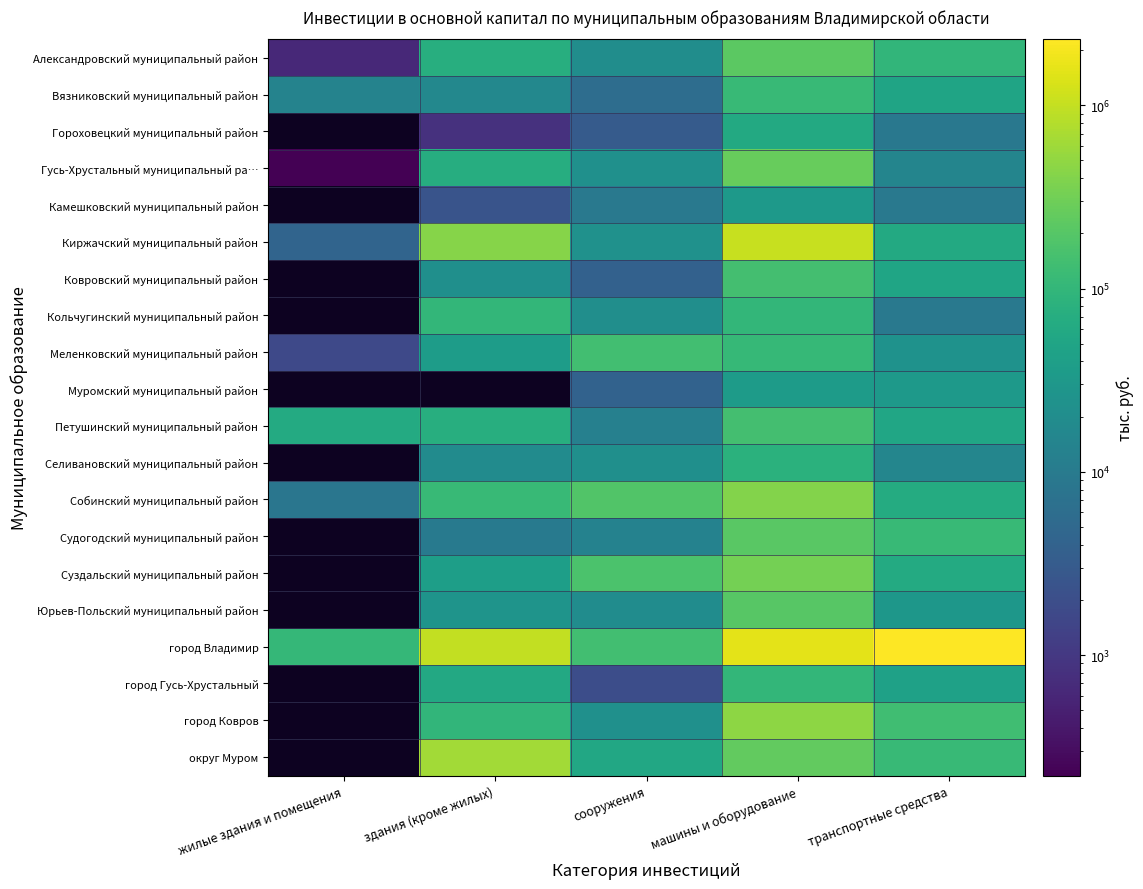

Which series has the largest total across all categories?

город Владимир